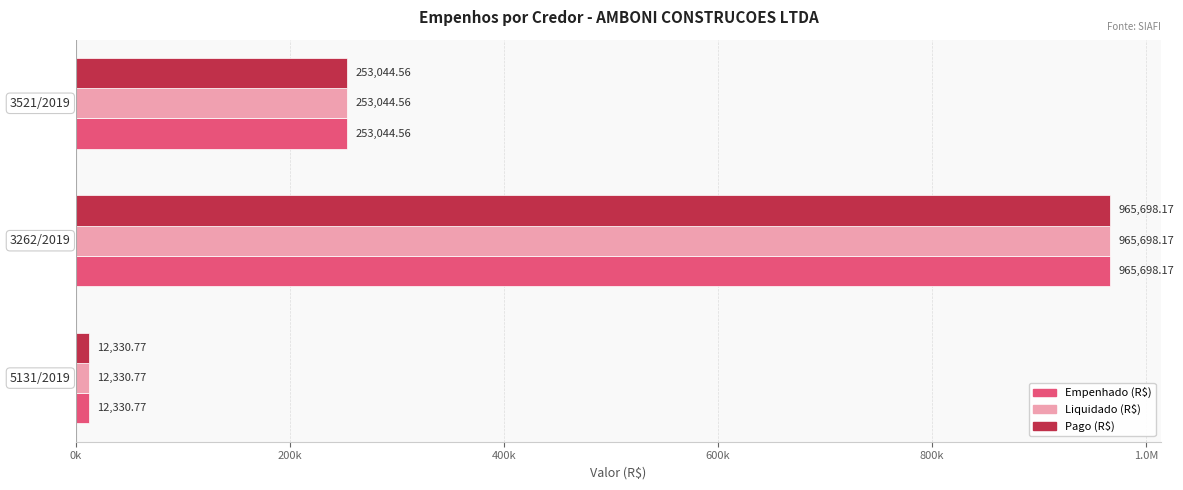

How many bars are there in total?

9